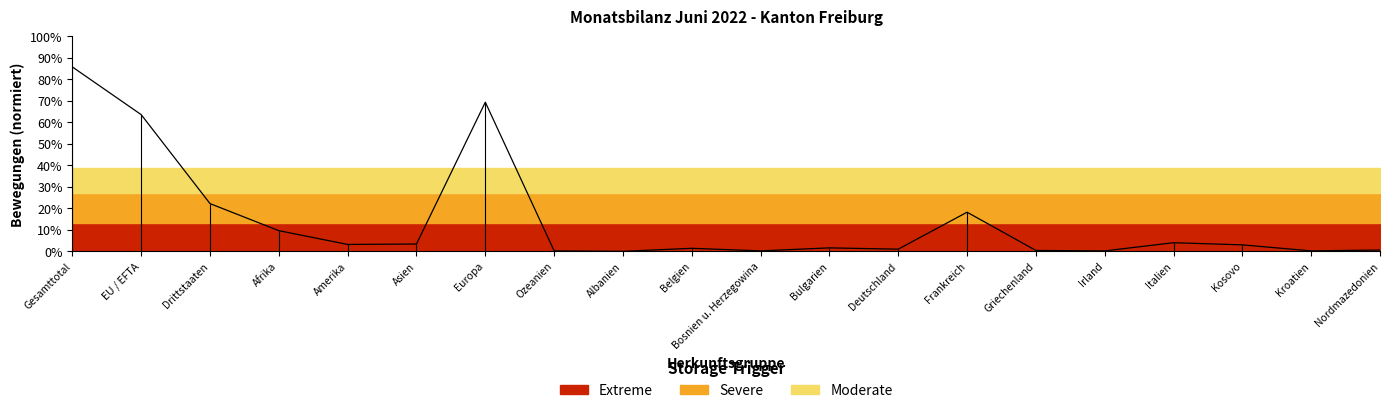

Where does the data first go above 3?

Gesamttotal